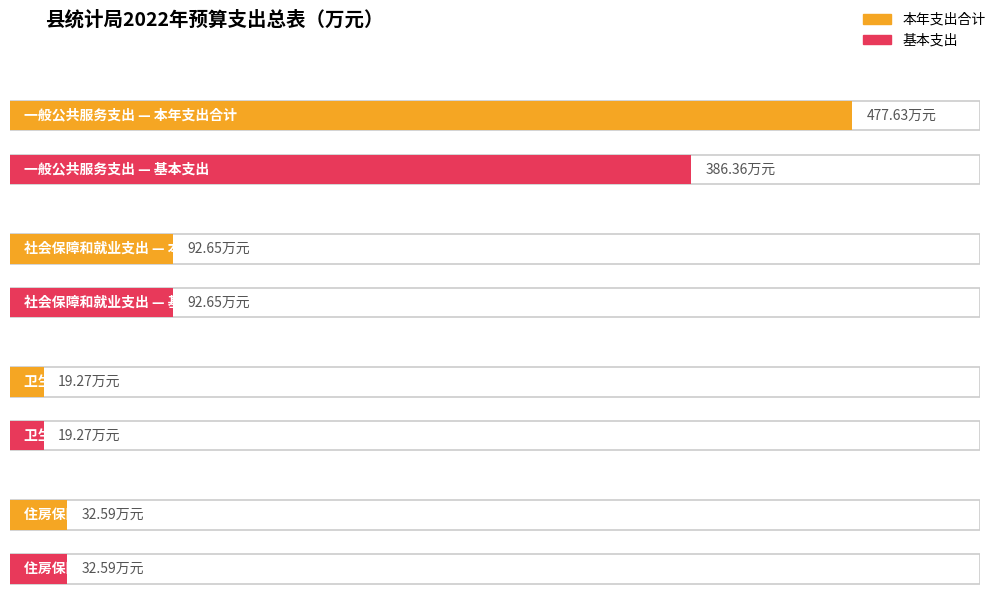

Does the chart contain any negative values?

No